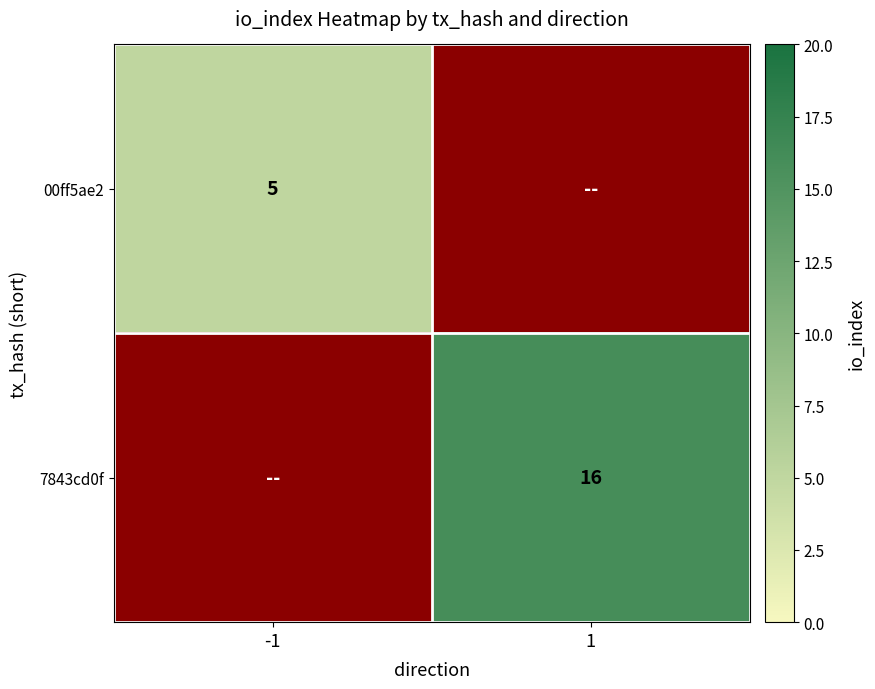

At how many categories does at least one series exceed 10?

1